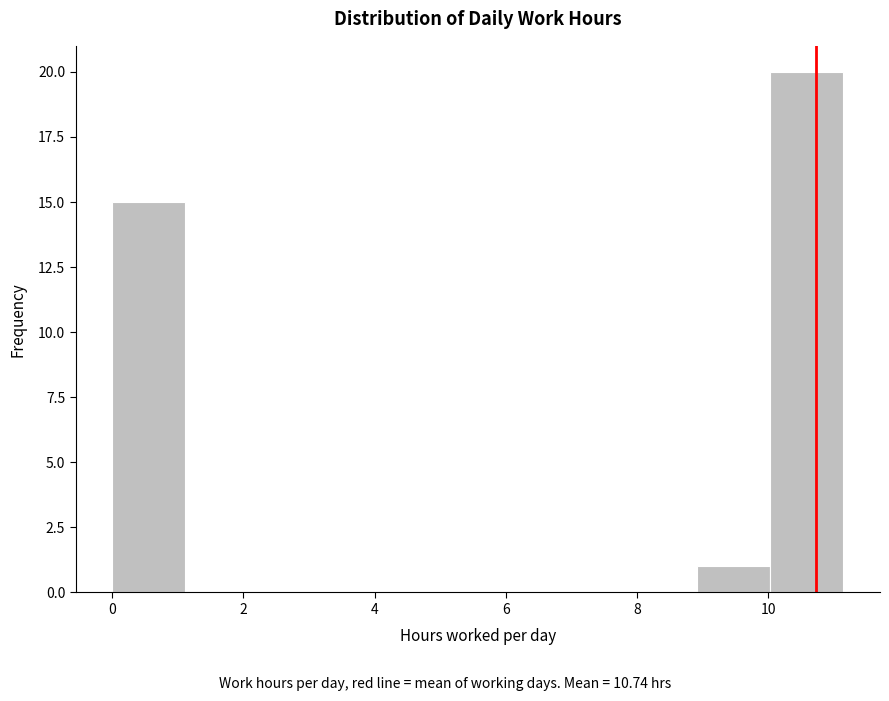

Over which range of the x-axis is the bar tallest?

10.0 to 11.2